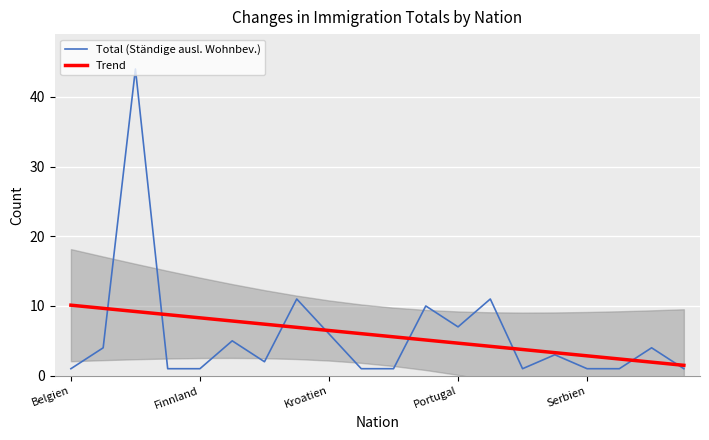

Is it true that Trend equals 1.5 at Portugal?

False